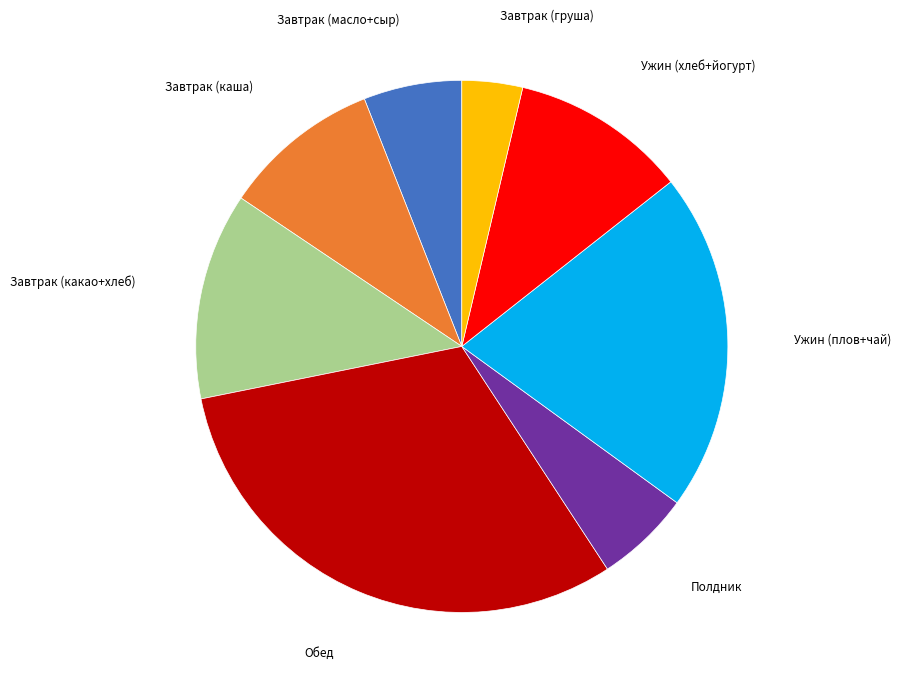

Does any single category account for the majority?

No